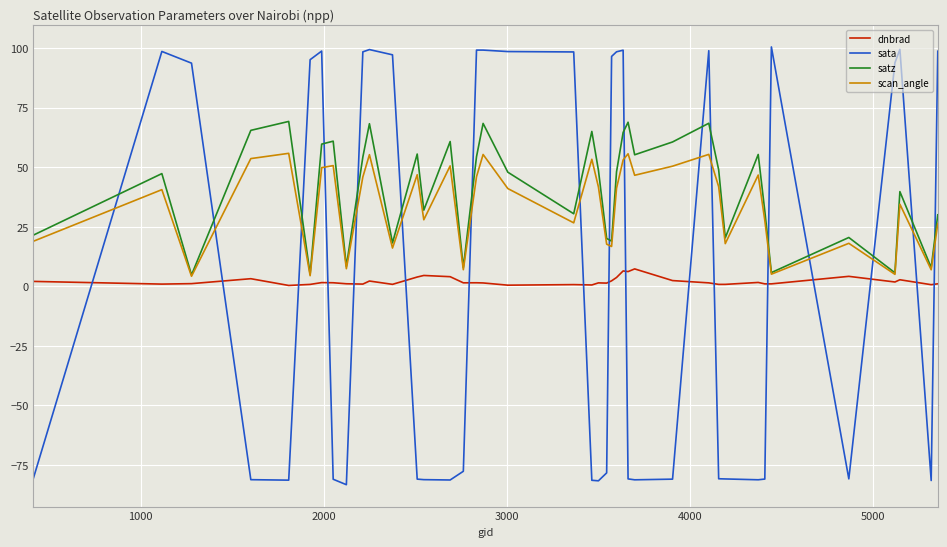

List the series in order of their peak value, lowest first.

dnbrad, scan_angle, satz, sata